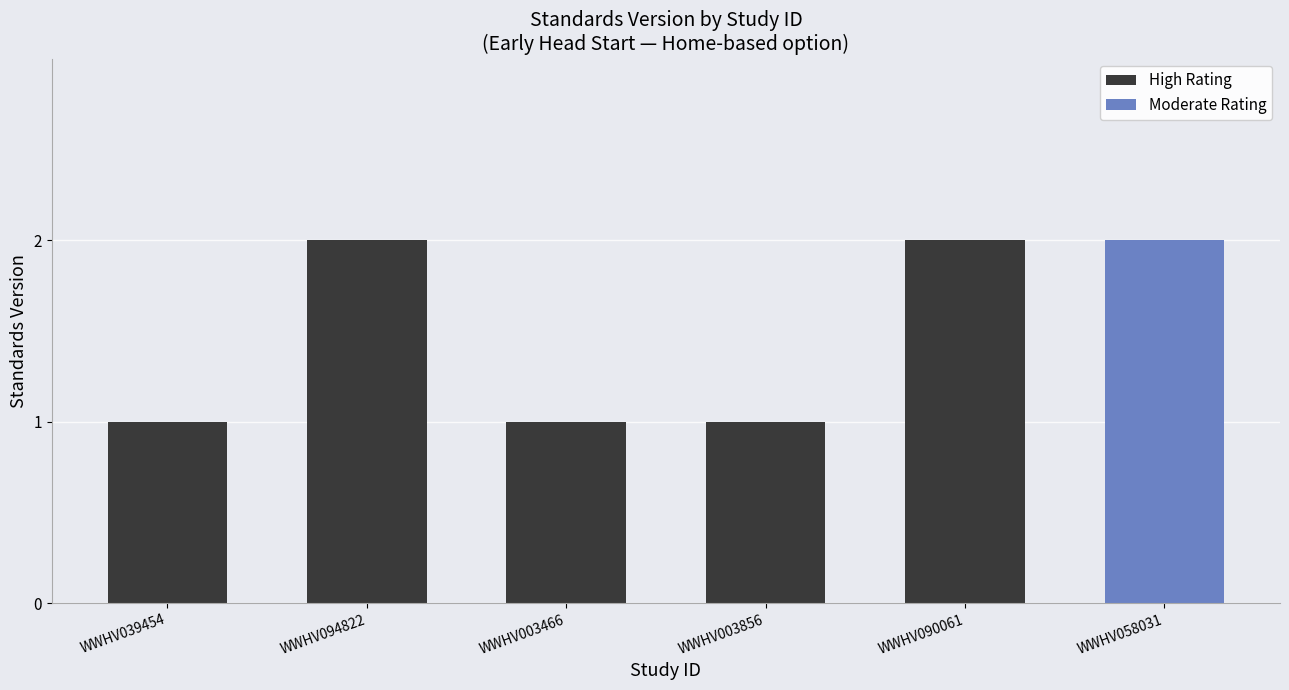

The value at WWHV039454 is 1. True or false?

True